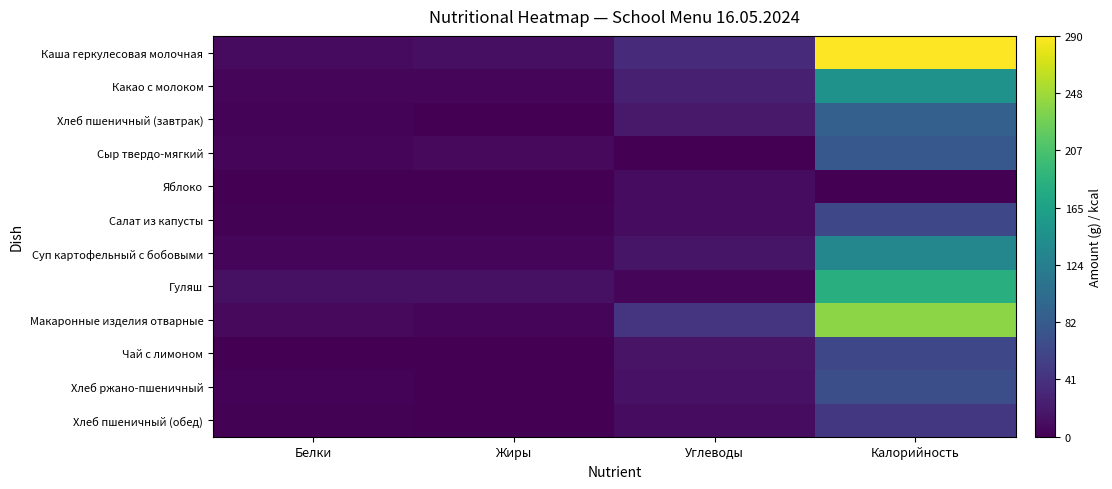

Rank the series at Калорийность from highest to lowest value.

Каша геркулесовая молочная, Макаронные изделия отварные, Гуляш, Какао с молоком, Суп картофельный с бобовыми, Хлеб пшеничный (завтрак), Сыр твердо-мягкий, Хлеб ржано-пшеничный, Салат из капусты, Чай с лимоном, Хлеб пшеничный (обед), Яблоко